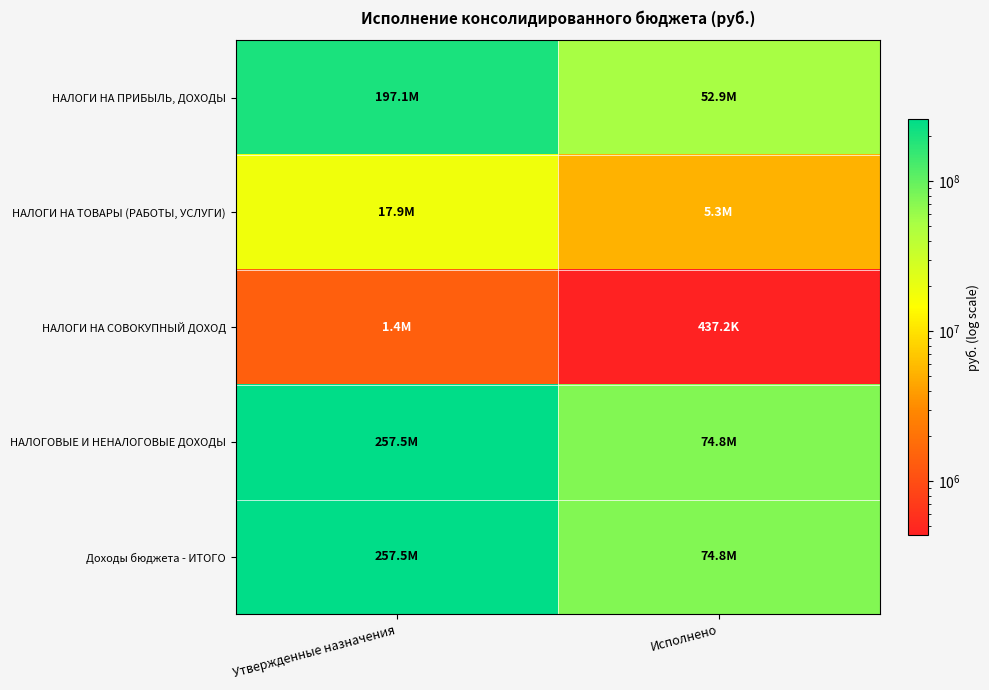

Reading right to left, transcribe all the data shown in this chart.

НАЛОГИ НА ПРИБЫЛЬ, ДОХОДЫ: Исполнено=52928406.5	Утвержденные назначения=197098000.0
НАЛОГИ НА ТОВАРЫ (РАБОТЫ, УСЛУГИ): Исполнено=5259236.2	Утвержденные назначения=17923519.3
НАЛОГИ НА СОВОКУПНЫЙ ДОХОД: Исполнено=437214.6	Утвержденные назначения=1384000.0
НАЛОГОВЫЕ И НЕНАЛОГОВЫЕ ДОХОДЫ: Исполнено=74848656.0	Утвержденные назначения=257530508.3
Доходы бюджета - ИТОГО: Исполнено=74848656.0	Утвержденные назначения=257530508.3